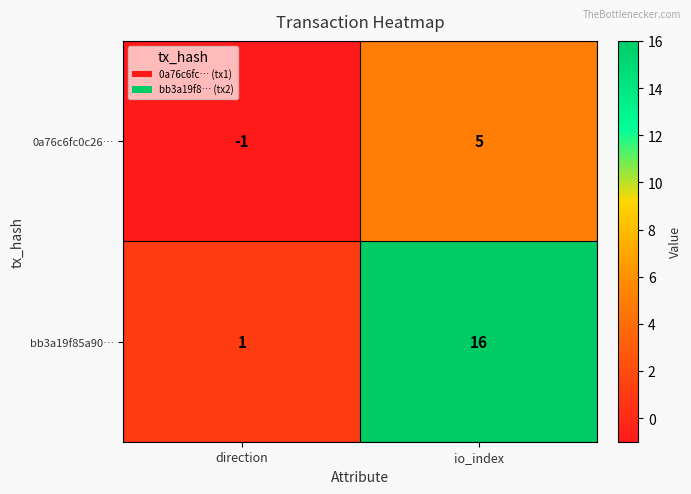

How many series are shown in this chart?

2